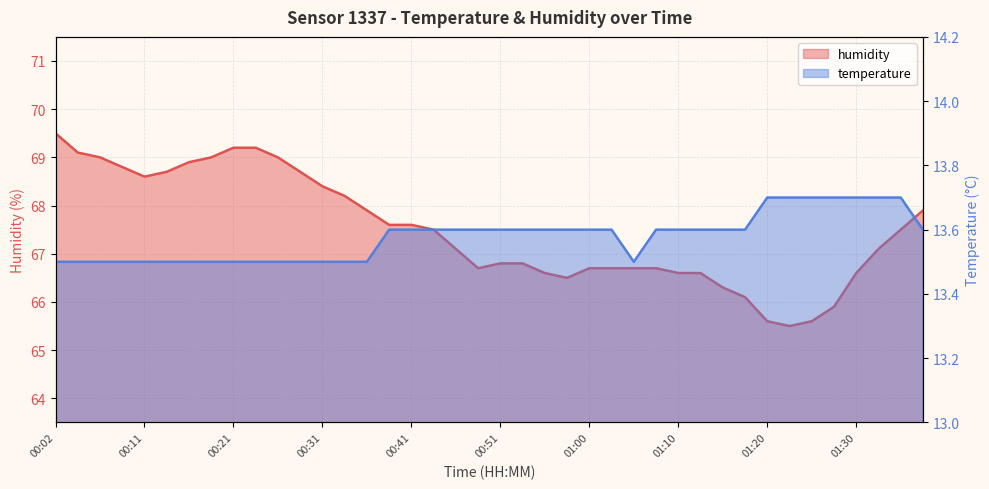

List the series in order of their overall mean, lowest first.

temperature, humidity